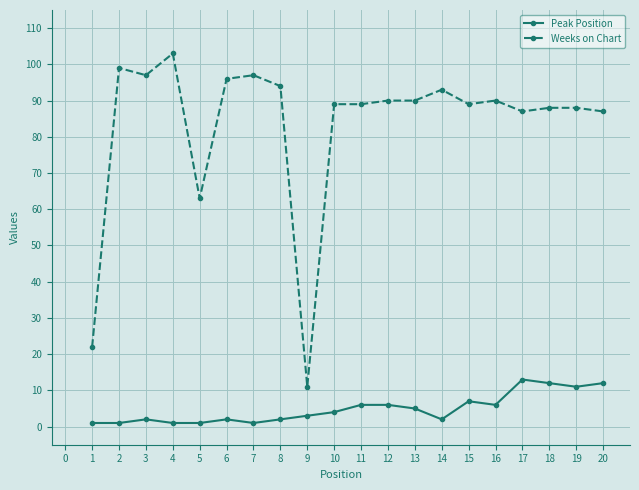

Does the chart display data point markers on the line(s)?

Yes